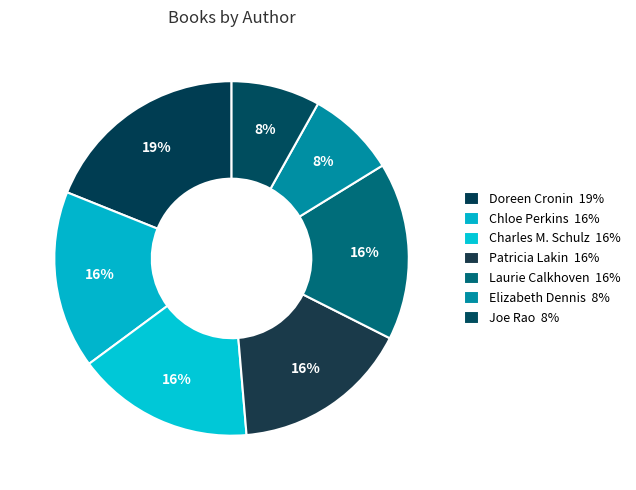

How many slices are in this pie chart?

7